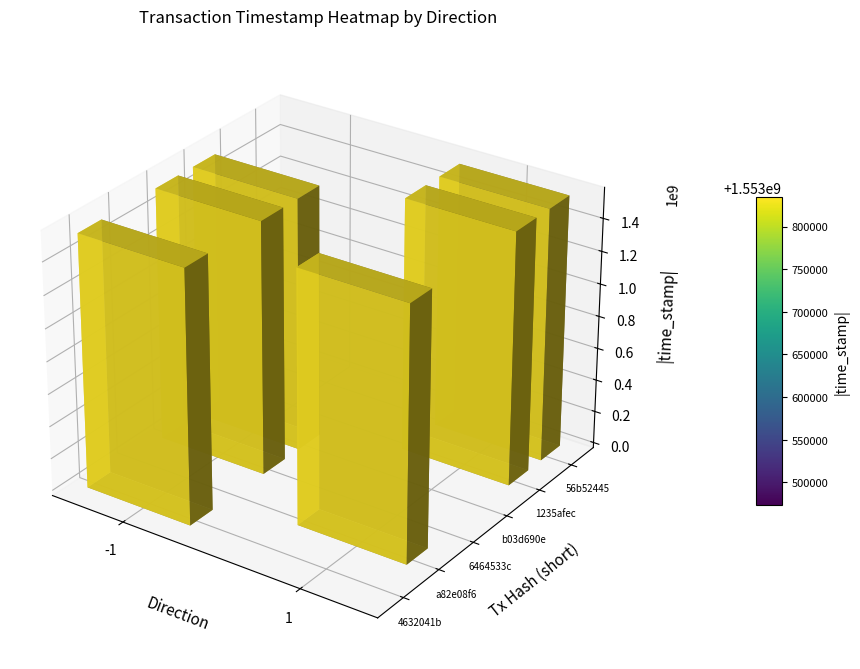

What is the total value across all series at time_stamp?

9321910812